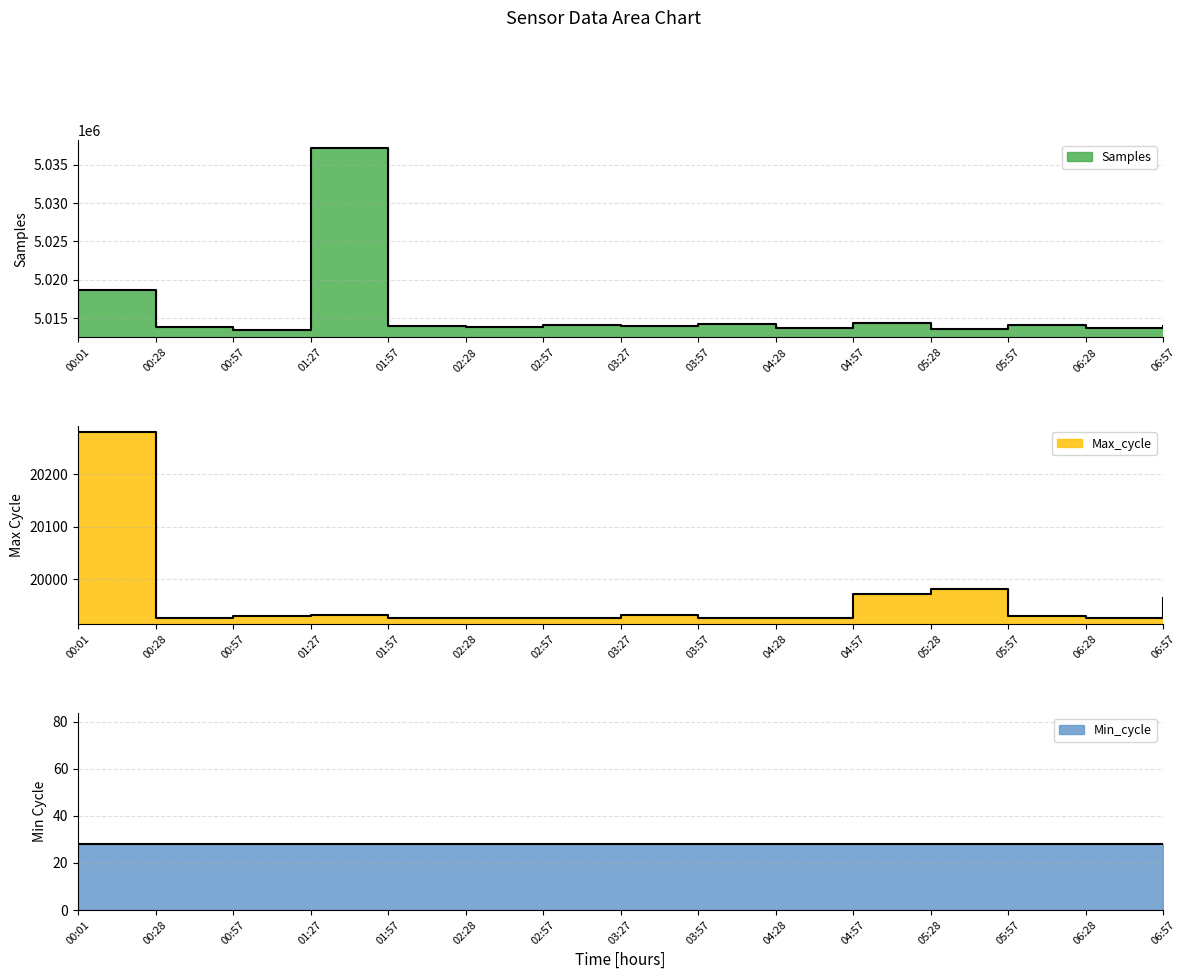

What is the sum of the Samples values at 00:28 and 06:57?

10027828